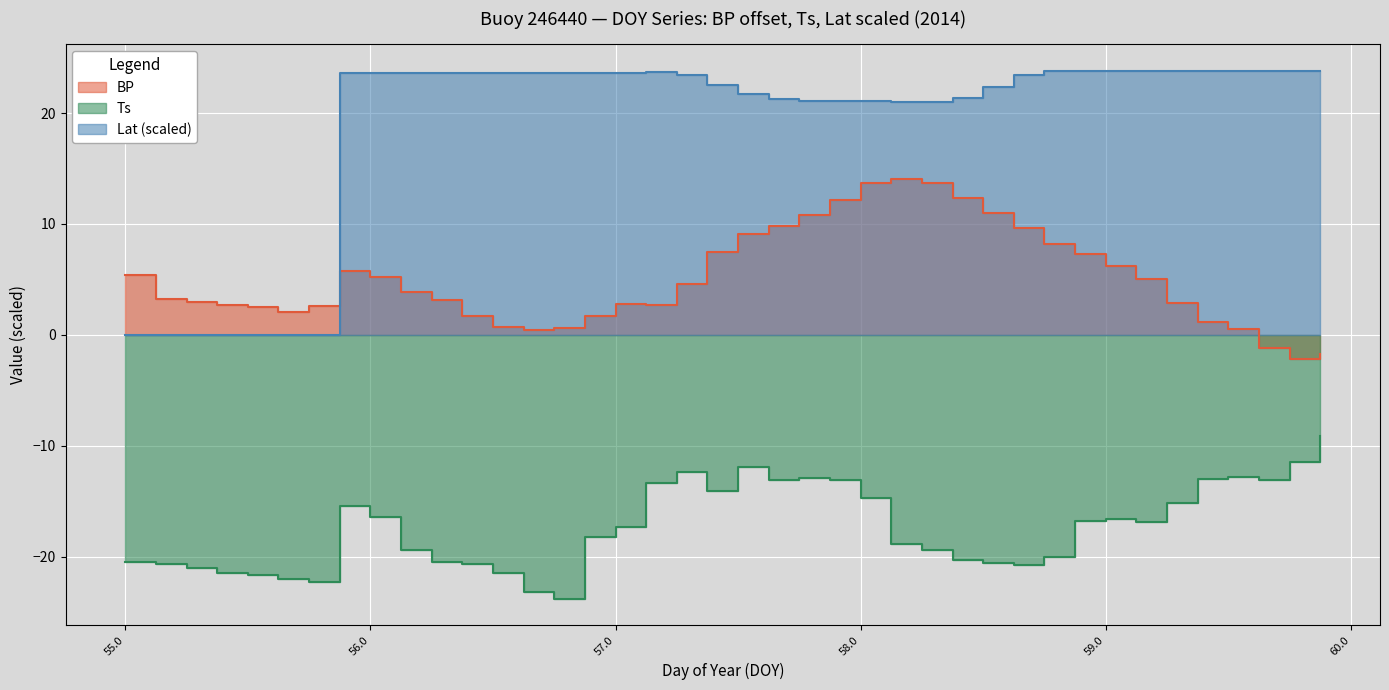

What is the minimum value shown in the chart?

-23.8